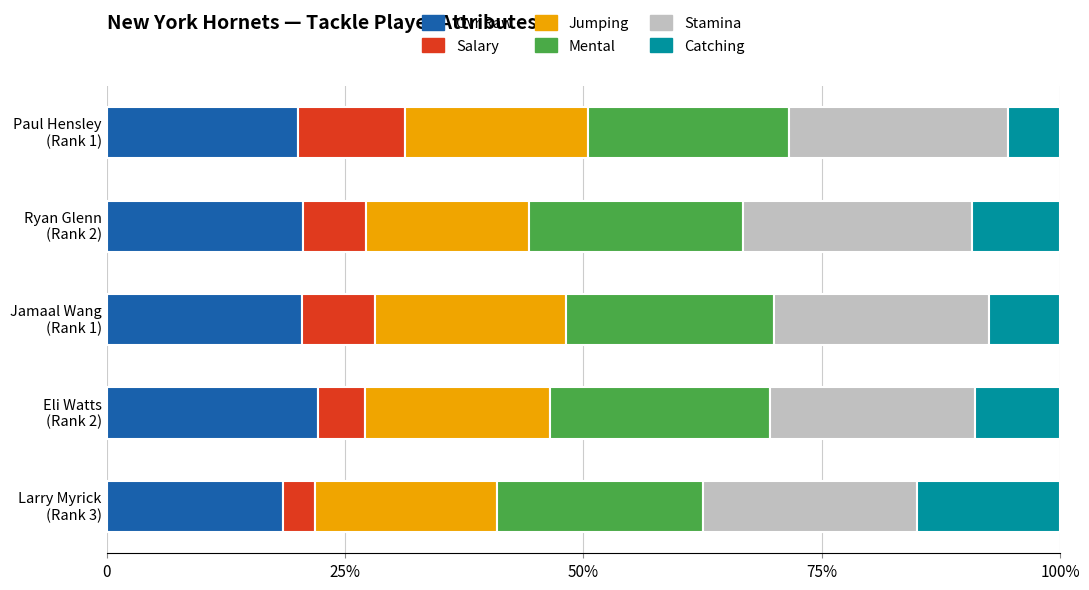

What is the average value of the Stamina series?

22.7